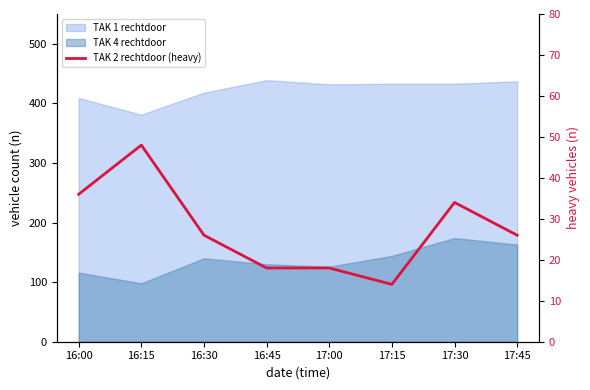

Reading right to left, list all the values displayed in this chart.

26	34	14	18	18	26	48	36